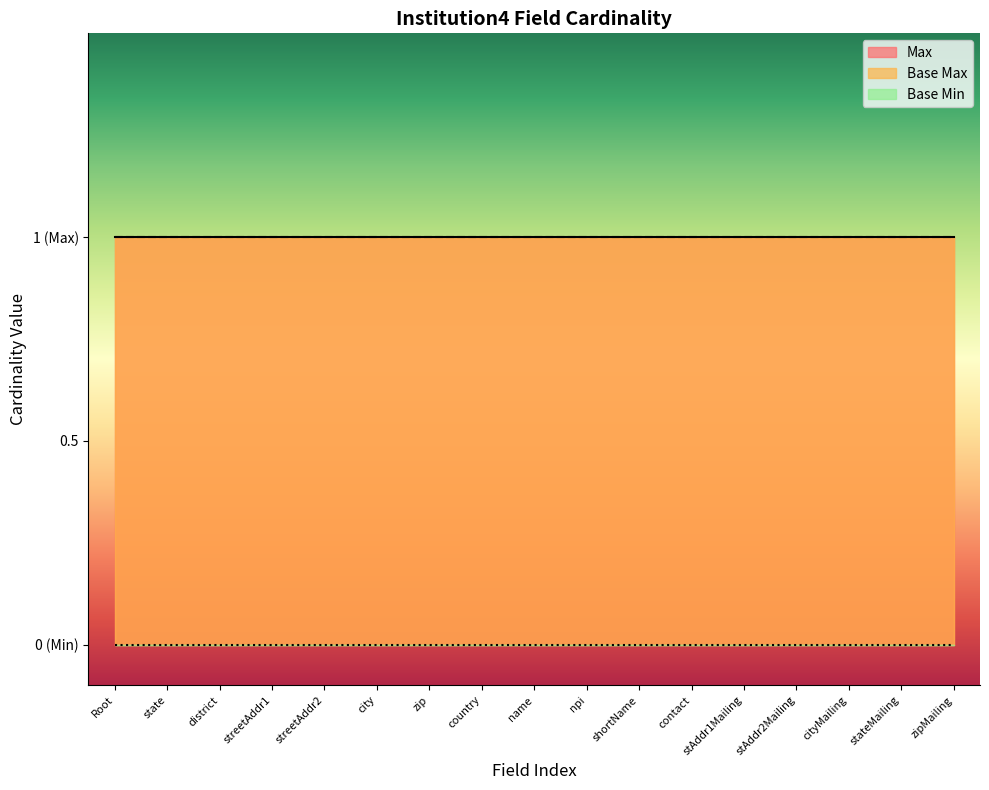

Does the chart display data point markers on the line(s)?

No